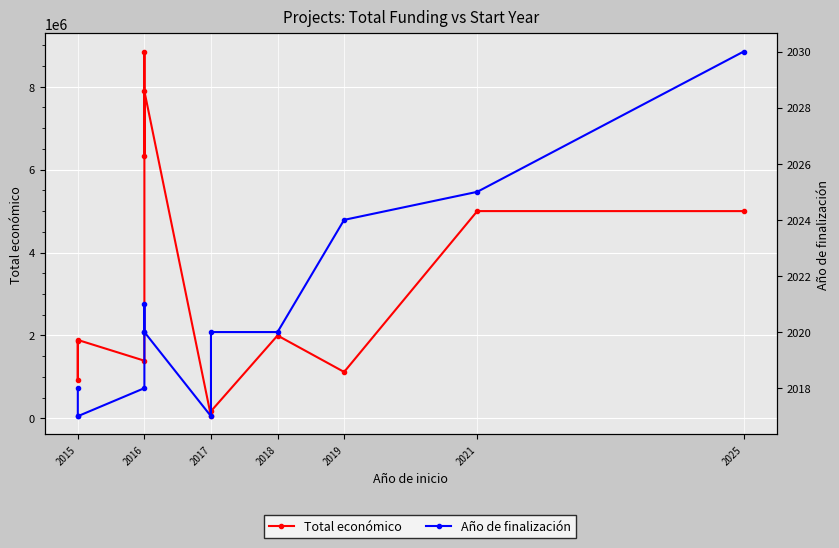

What are all the series names shown in the legend?

Total económico, Año de finalización